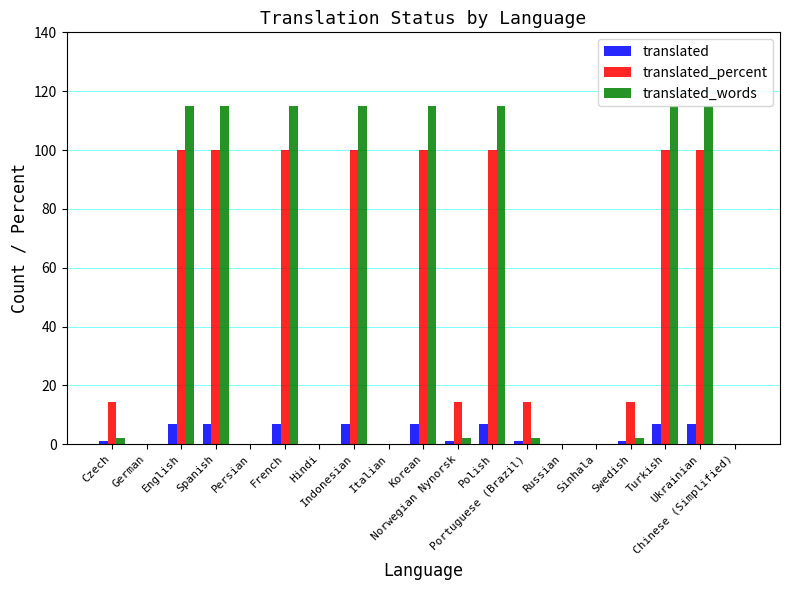

How many data points does each series have?

19